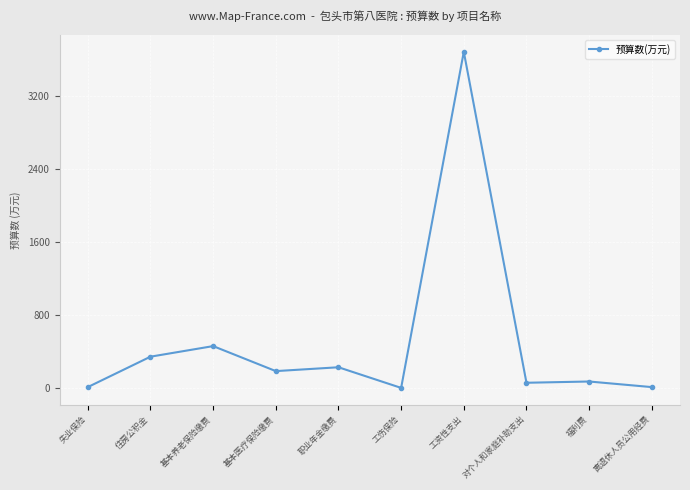

What is the difference between the maximum and second lowest values?

3675.1